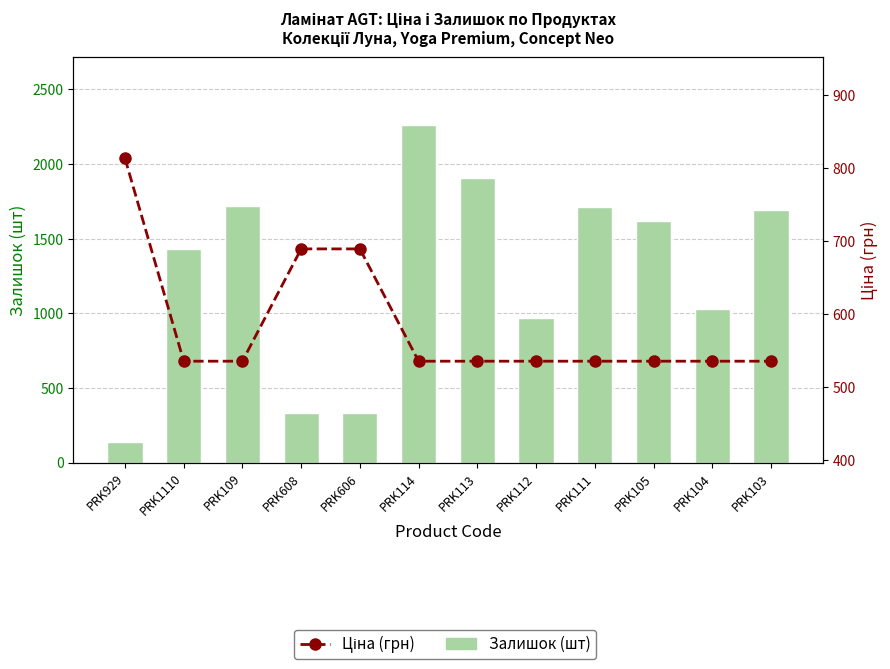

Reading left to right, transcribe all the data shown in this chart.

Залишок (шт): 140.0	1432.0	1721.0	330.0	333.0	2265.0	1908.0	969.0	1711.0	1616.0	1029.0	1694.0
Ціна (грн): 813.0	535.4	535.4	689.1	689.1	535.4	535.4	535.4	535.4	535.4	535.4	535.4